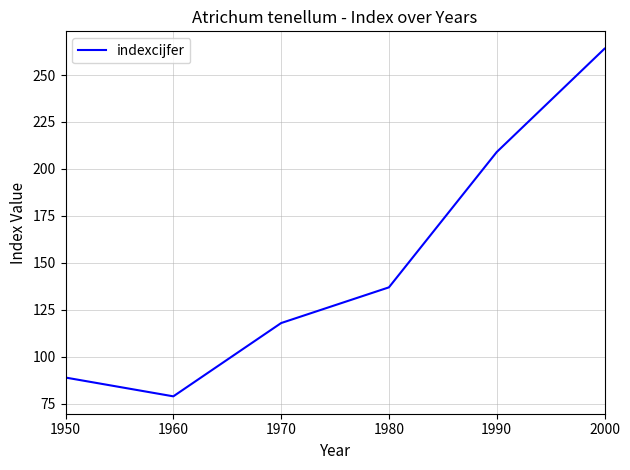

True or false: the data shows 54 at 1990.

False